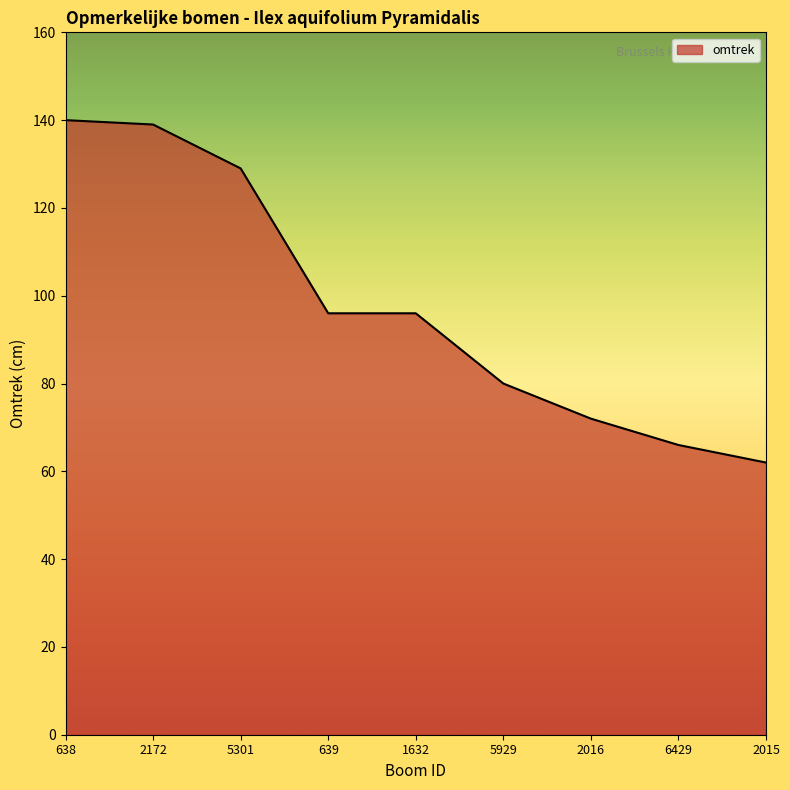

What is the change in value from 5929 to 6429?

-14